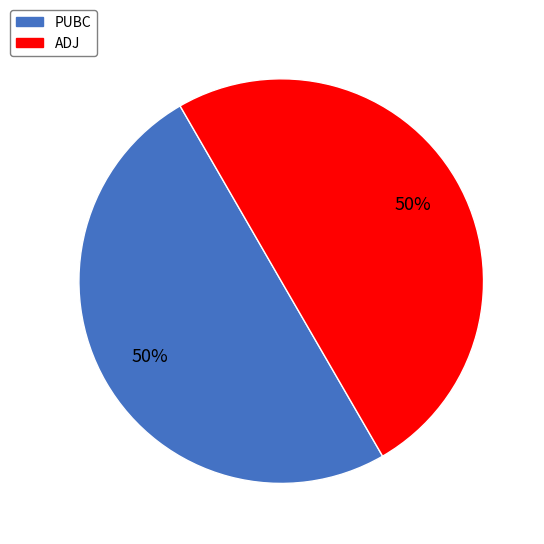

To the nearest percent, what percentage of the pie is ADJ?

50%